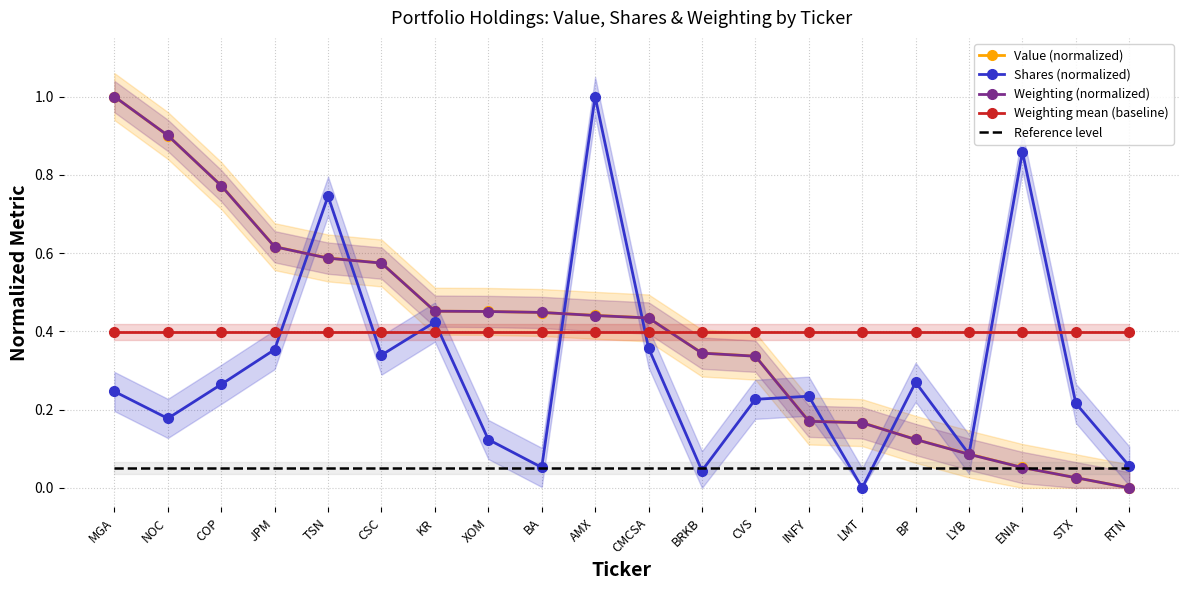

How many values in Value (normalized) are above zero?

19